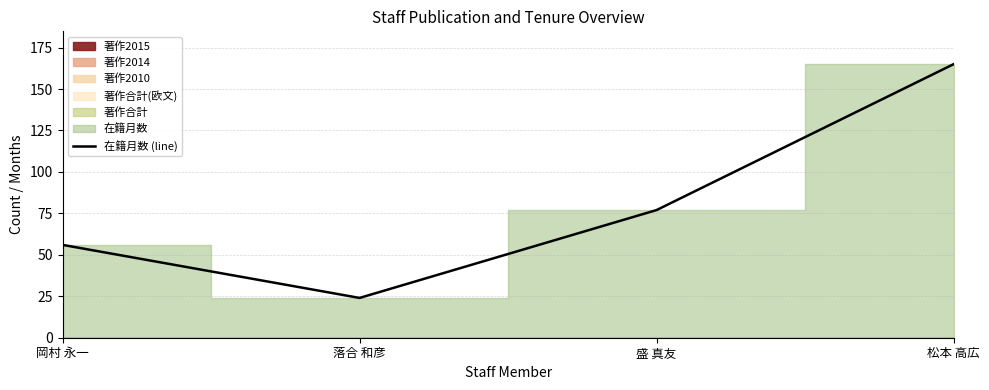

List the labels in order of value, largest first.

松本 高広, 盛 真友, 岡村 永一, 落合 和彦